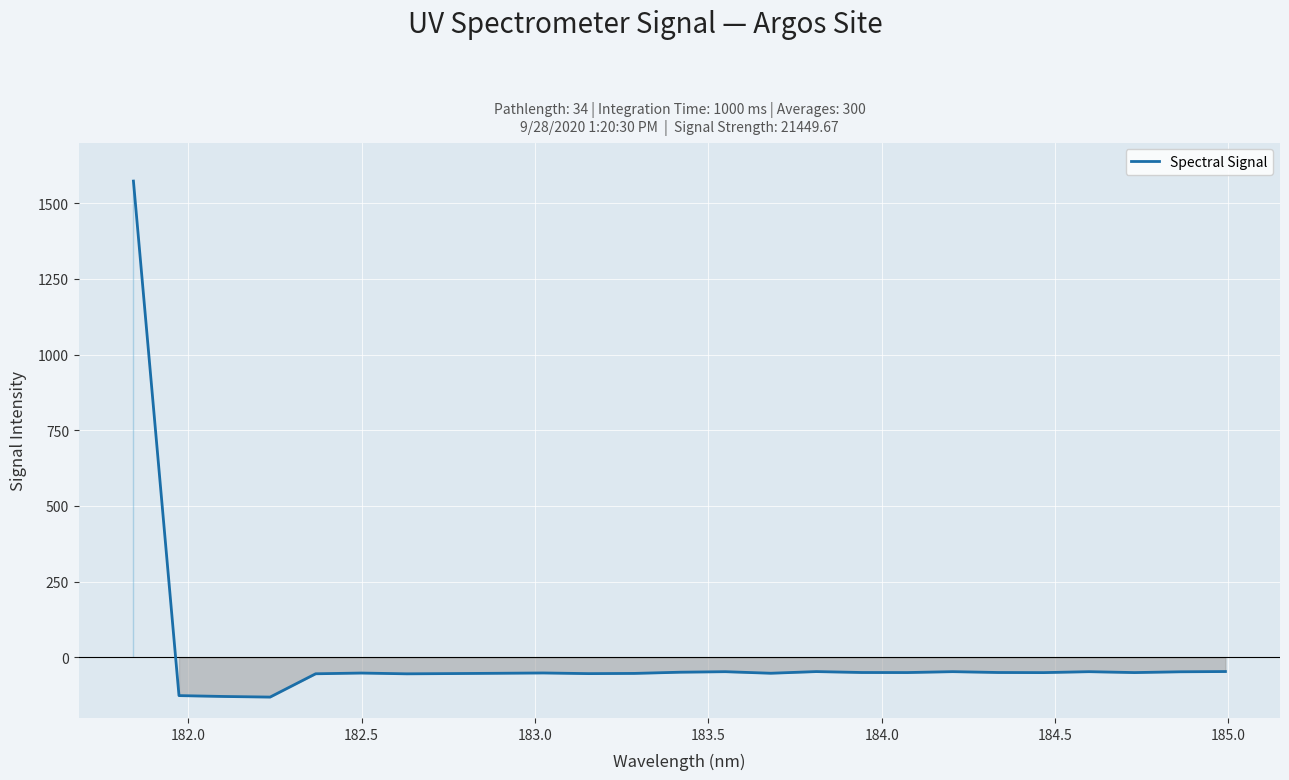

What is the difference between the maximum and minimum values?

1703.8